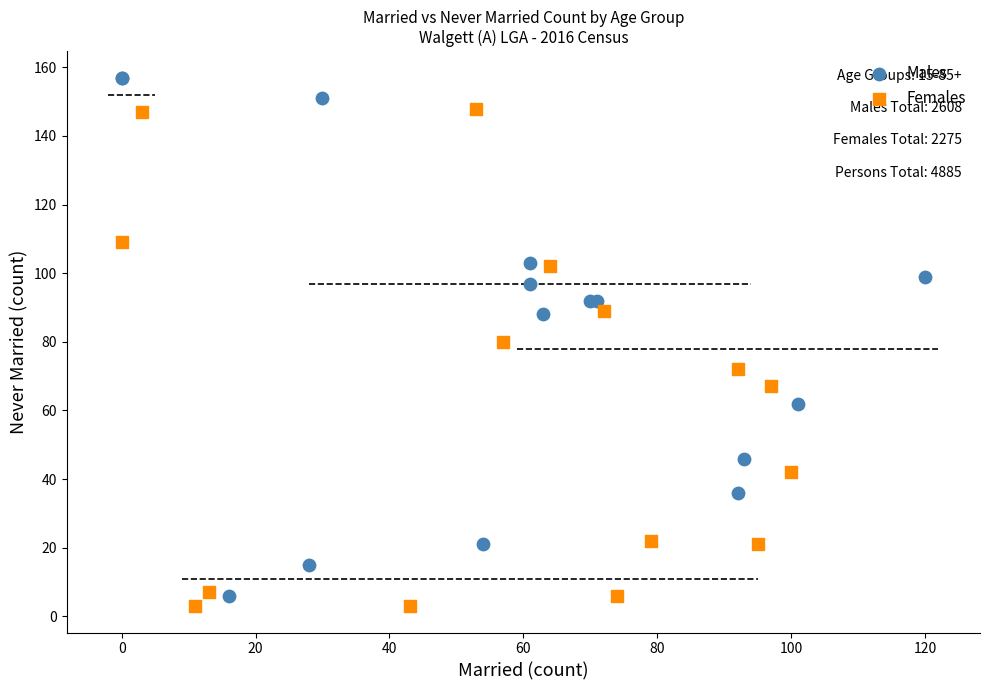

Which series contains the highest Y value?

Males